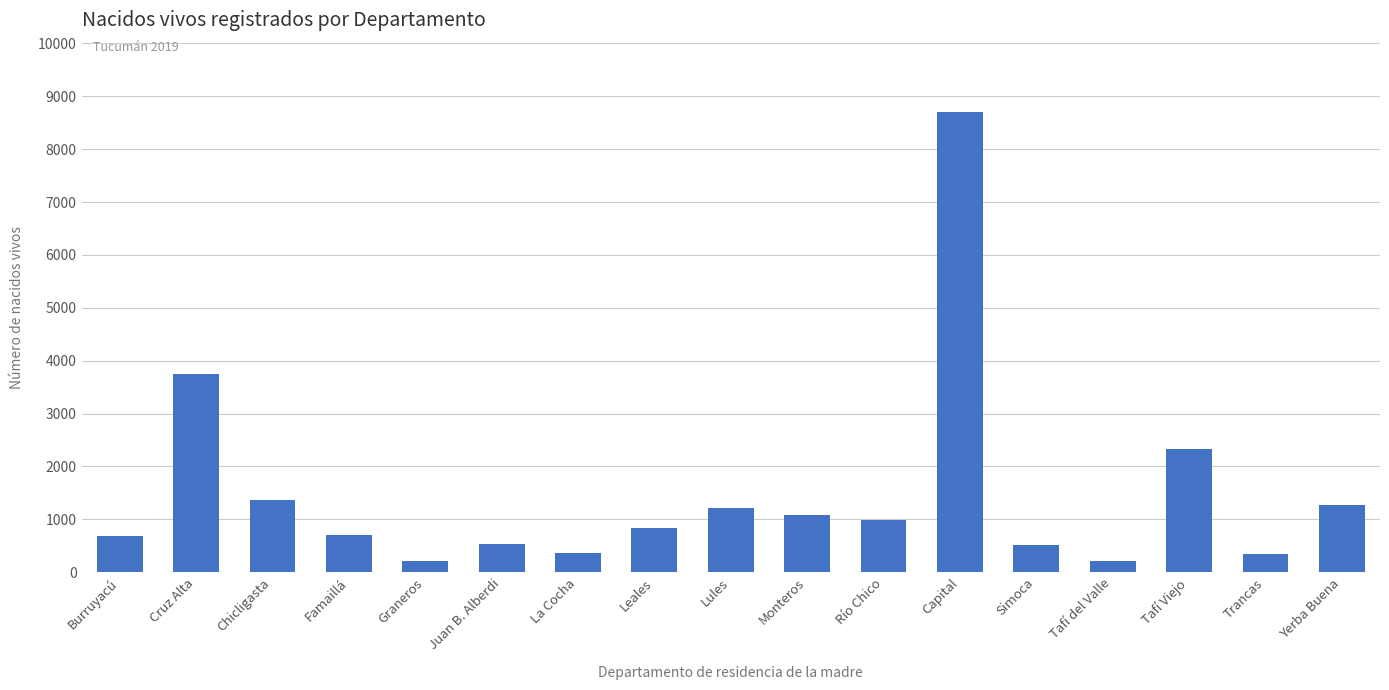

Does the chart contain any negative values?

No